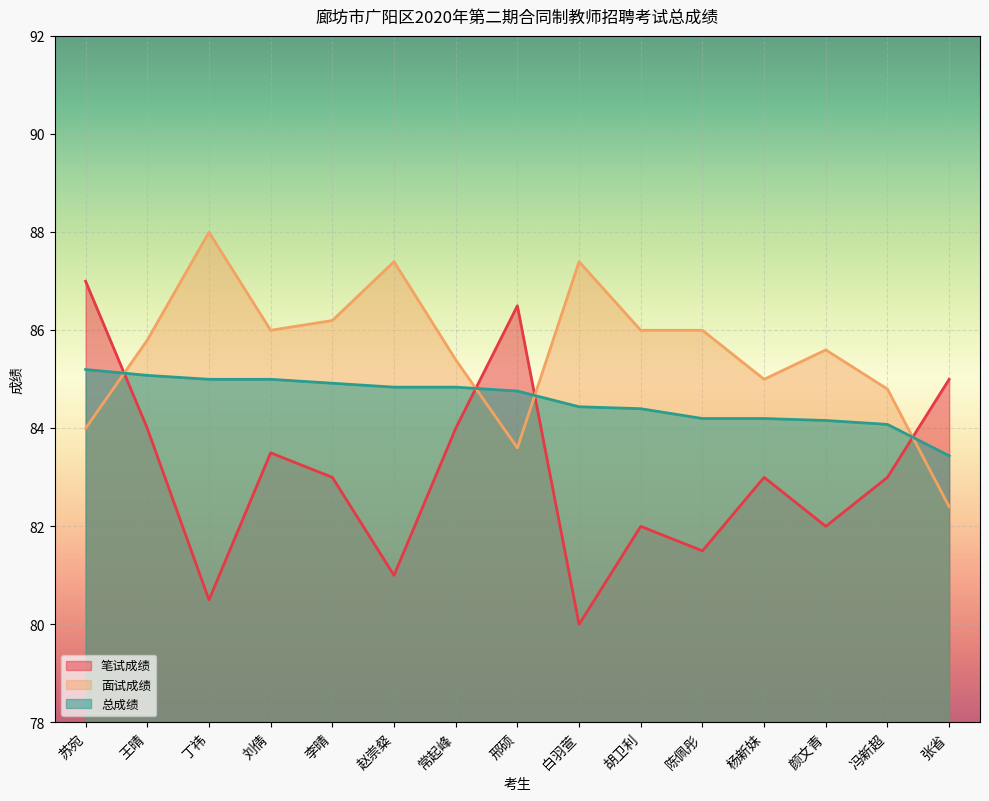

Where does the 笔试成绩 series first go above 83?

苏宛